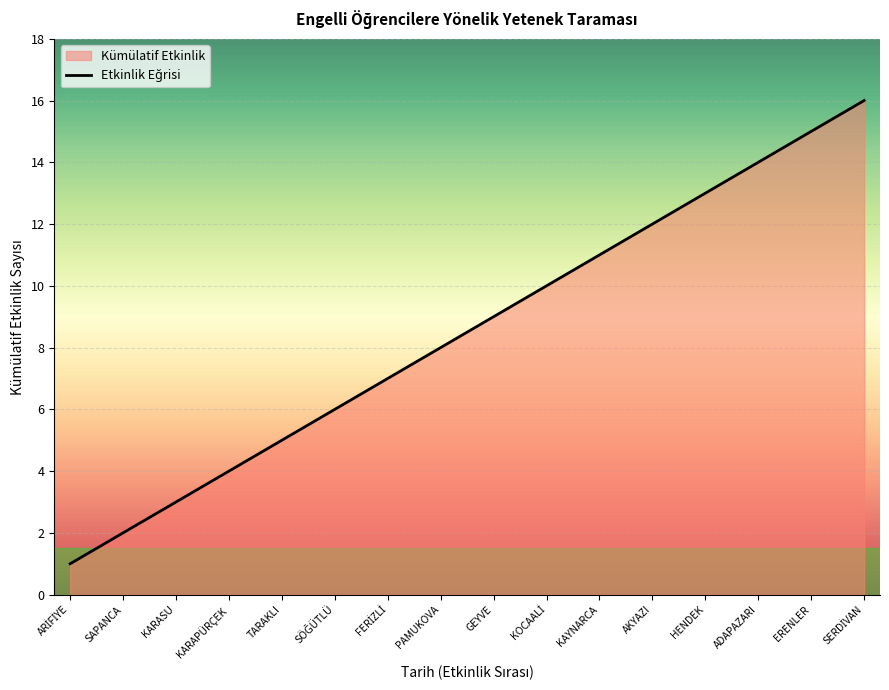

Reading left to right, list all the values displayed in this chart.

1	2	3	4	5	6	7	8	9	10	11	12	13	14	15	16